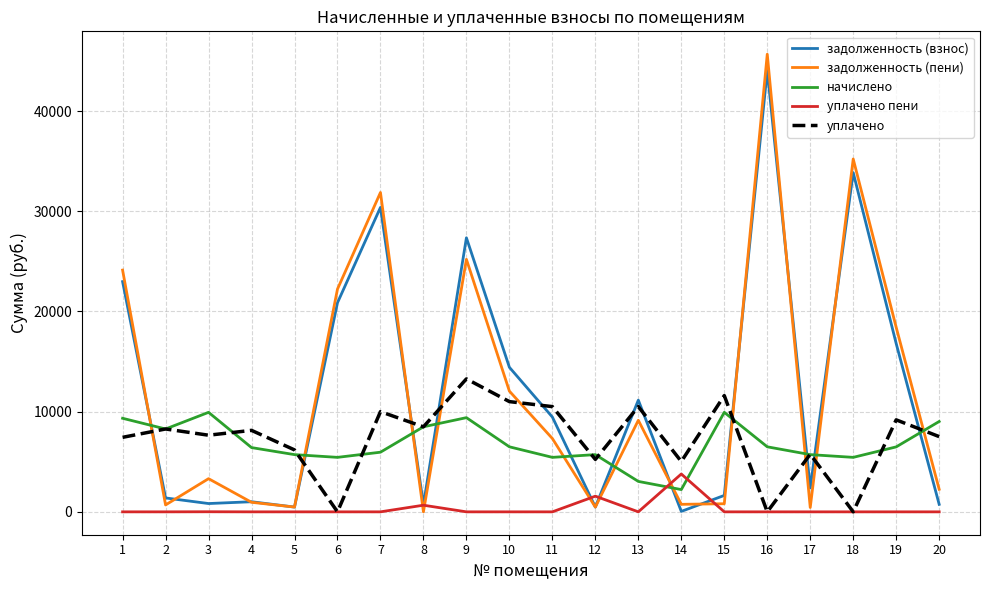

Does the chart display data point markers on the line(s)?

No